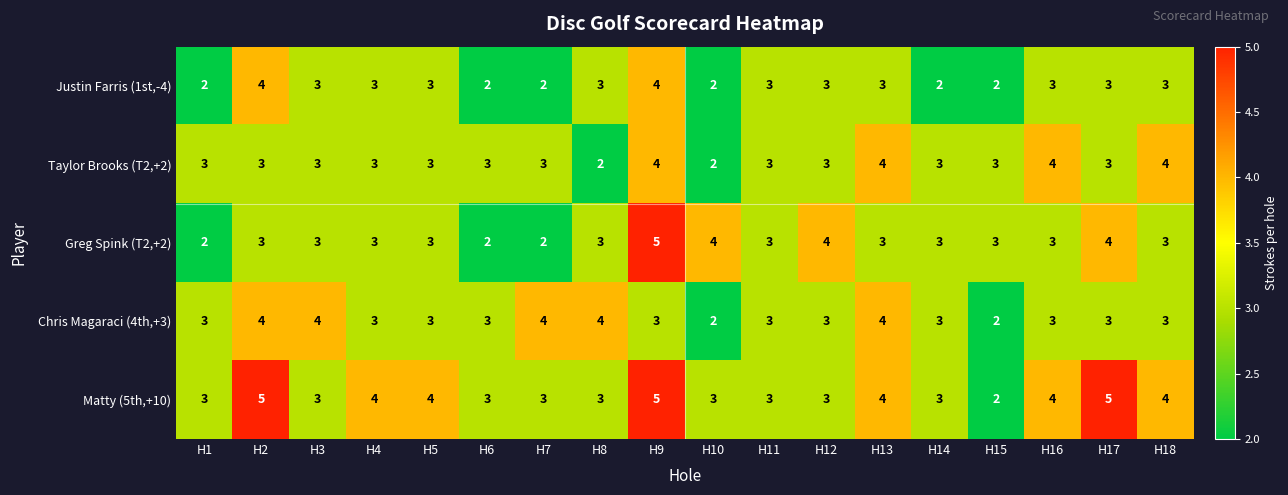

What is the average value of the Justin Farris (1st,-4) series?

3